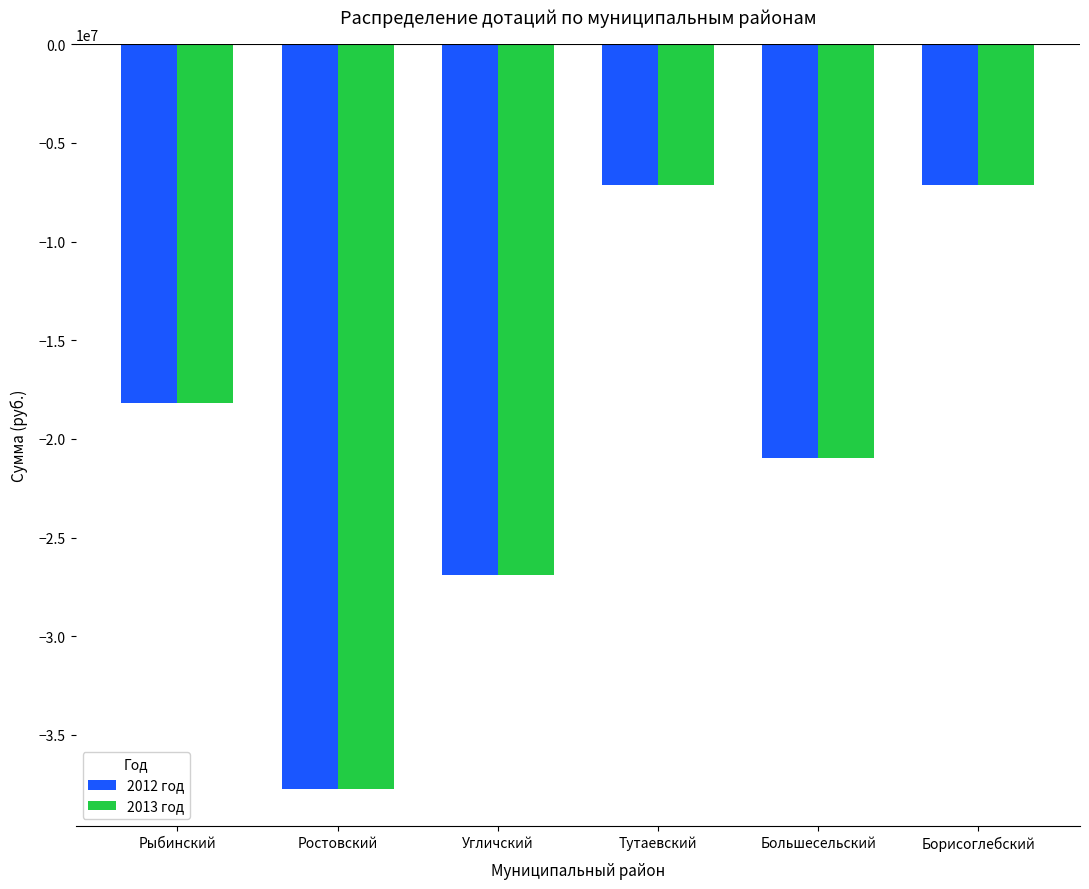

Is the value of 2012 год at Тутаевский greater than the value of 2013 год at Ростовский?

Yes